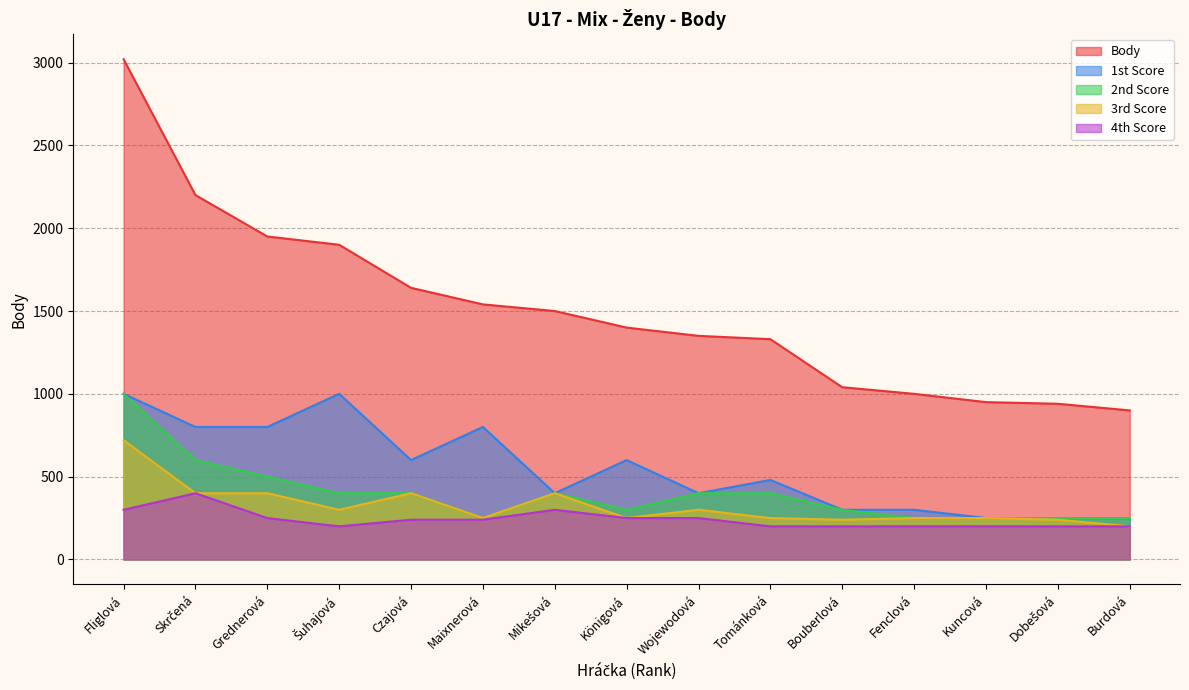

What is the value of the 3rd Score point at the 1st from the left?

720